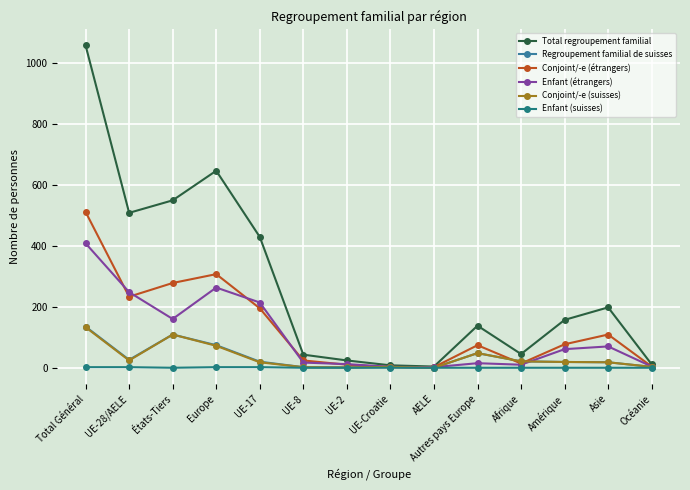

In Enfant (étrangers), how many points are higher than both neighbors (excluding endpoints)?

3